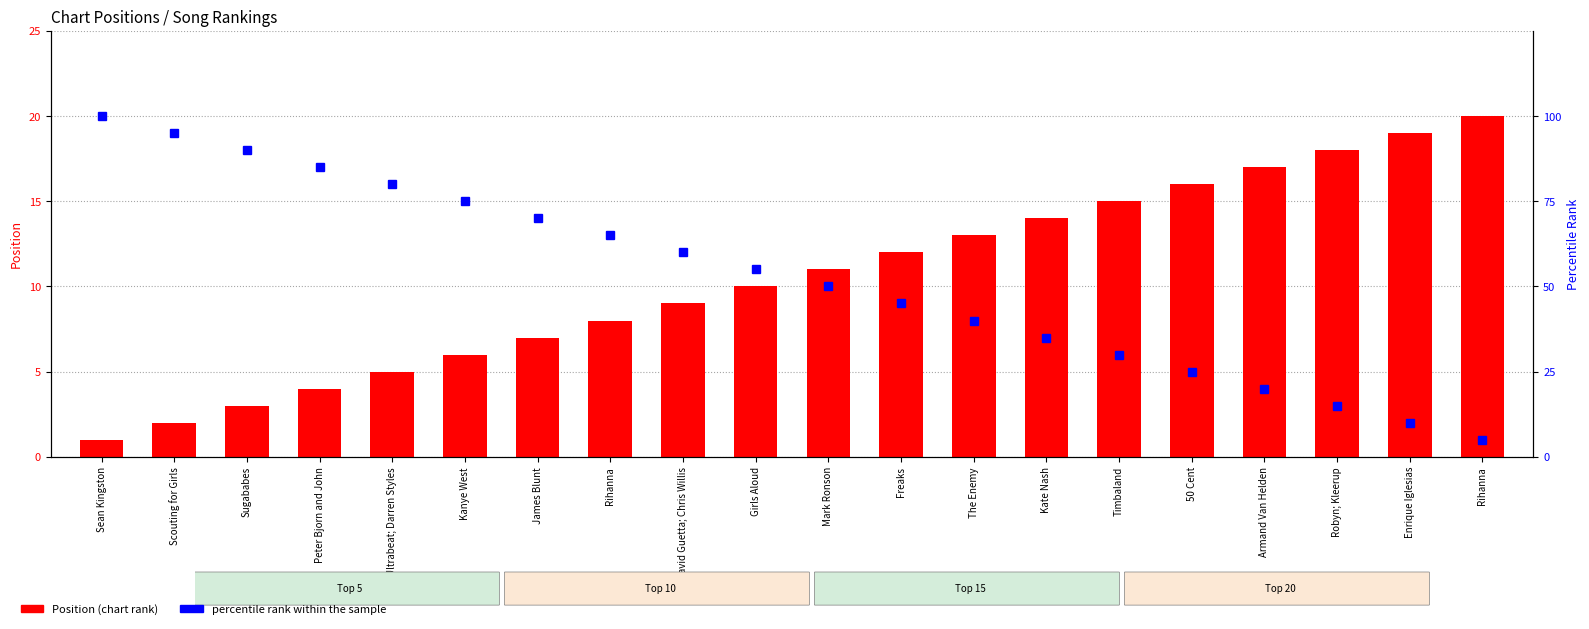

Reading right to left, list all the values displayed in this chart.

Position: 20	19	18	17	16	15	14	13	12	11	10	9	8	7	6	5	4	3	2	1
percentile rank within the sample: 5	10	15	20	25	30	35	40	45	50	55	60	65	70	75	80	85	90	95	100